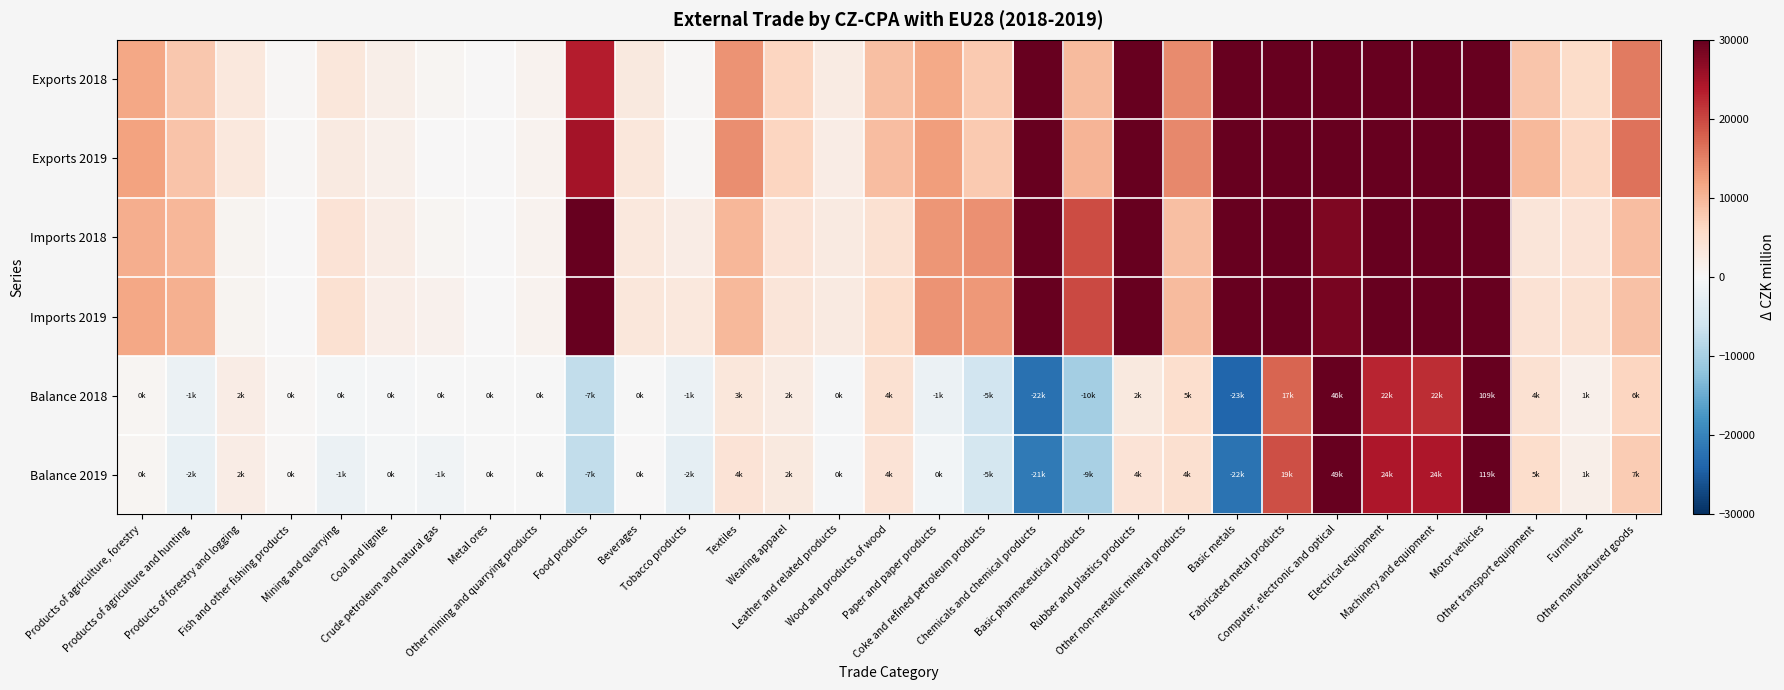

What is the maximum value shown in the chart?

229768